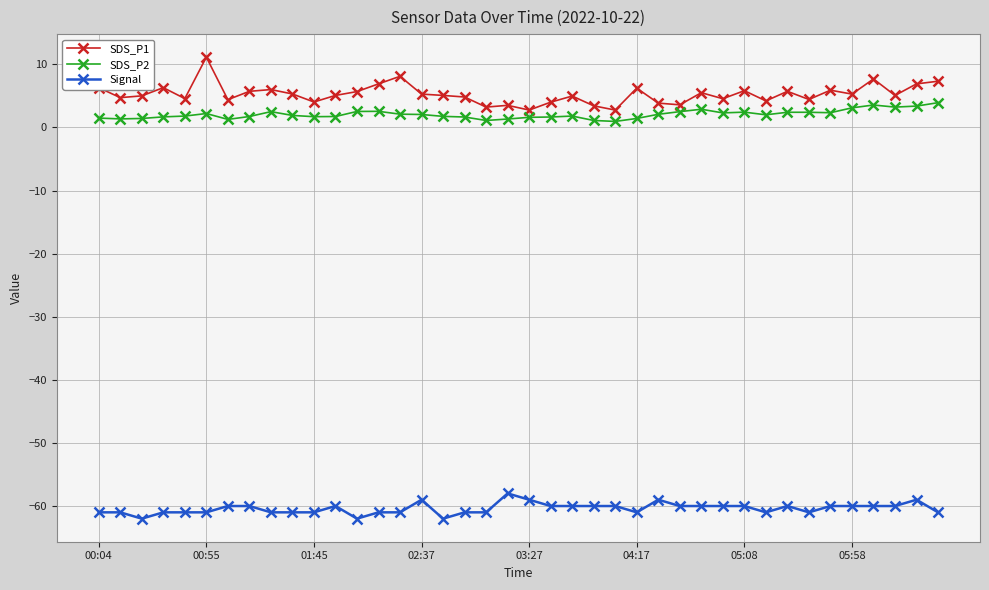

What is the value of the SDS_P1 point at the 17th from the left?

5.1